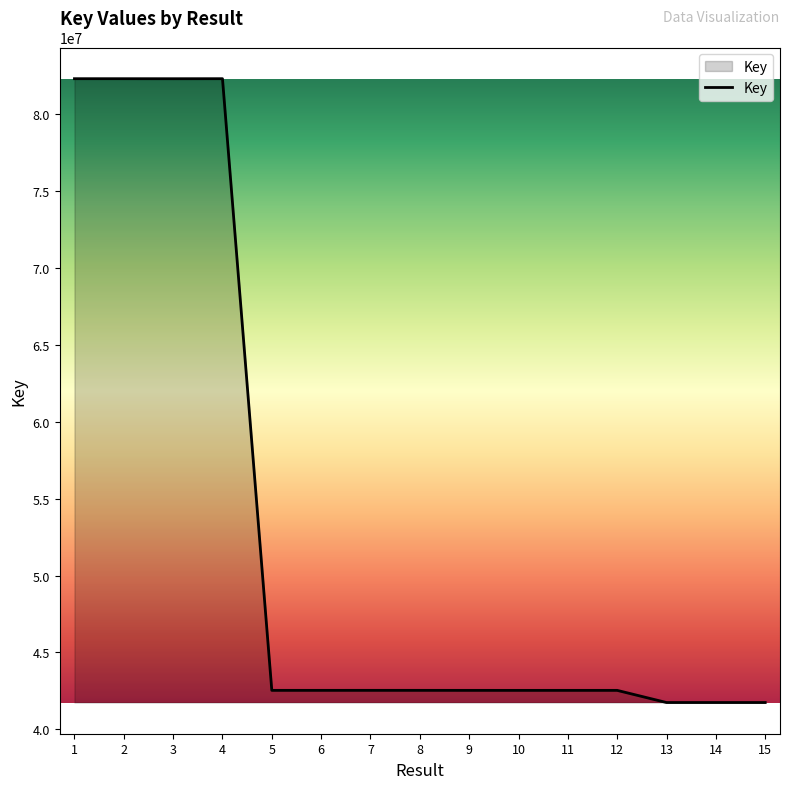

Does the chart have visible grid lines?

No